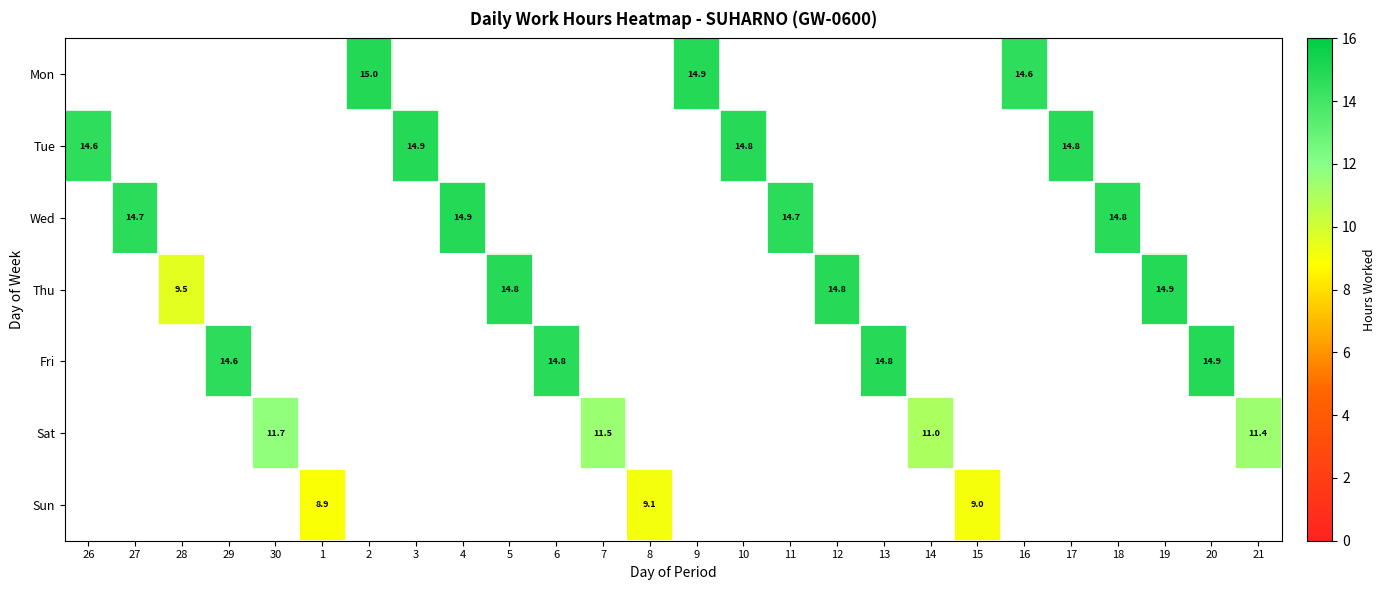

Count the number of data series in this chart.

7